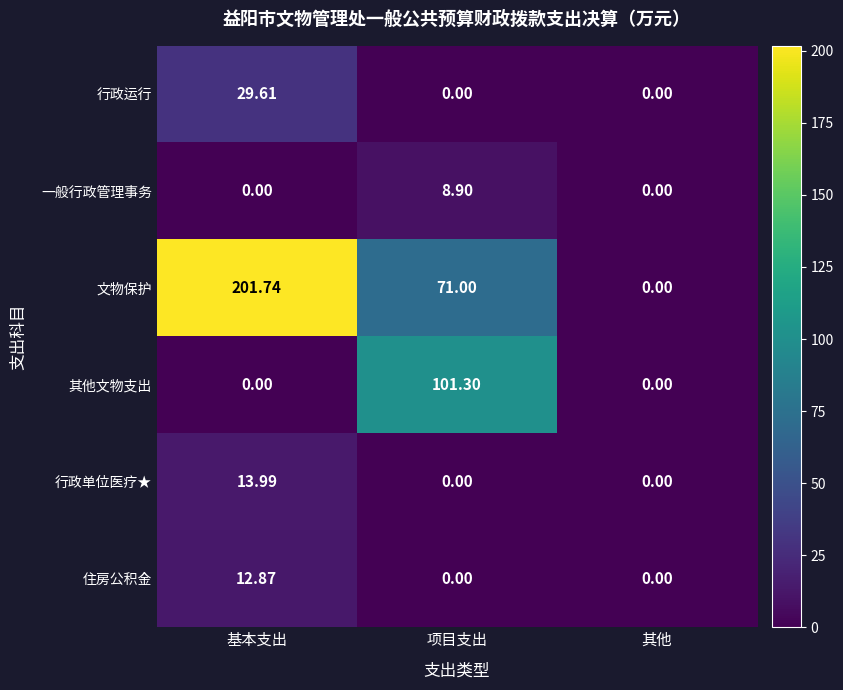

Which category has the highest value across all series?

基本支出